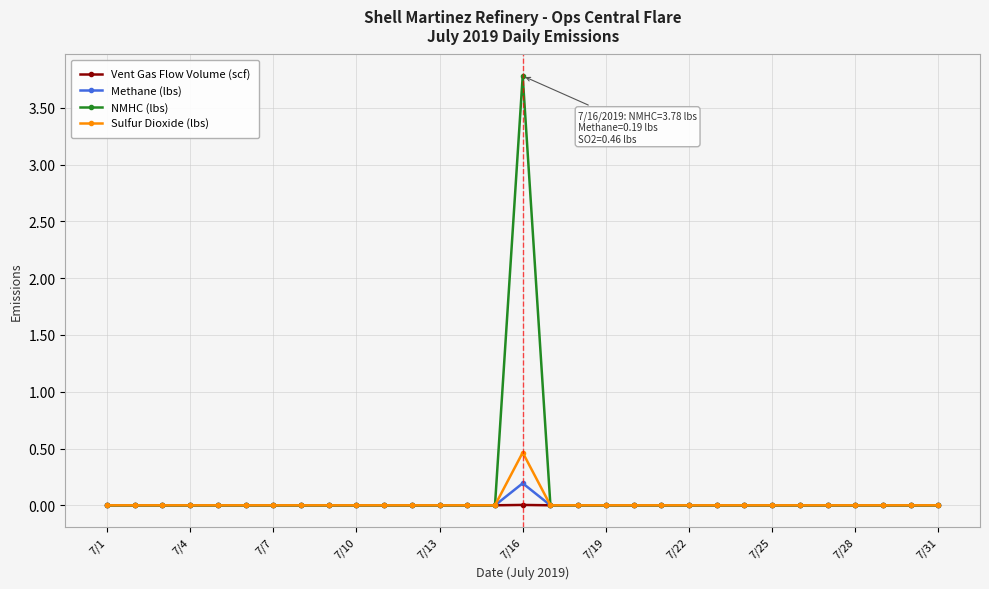

Rank the series by their maximum value, from lowest to highest.

Vent Gas Flow Volume (scf), Methane (lbs), Sulfur Dioxide (lbs), NMHC (lbs)